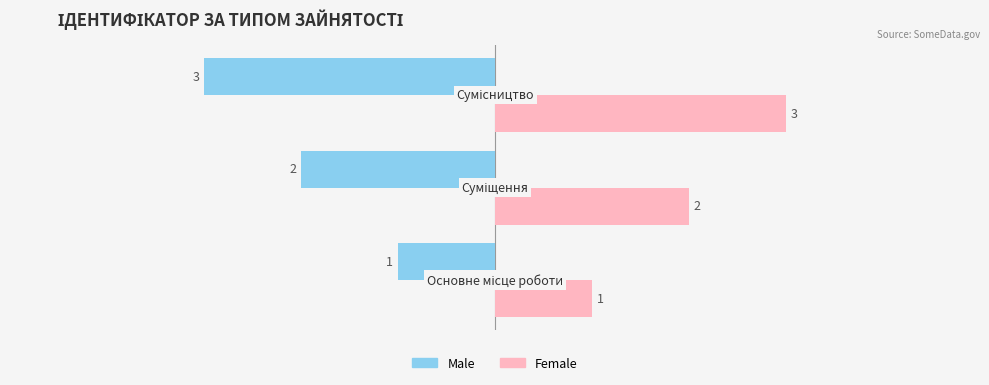

What is the greatest value displayed?

3